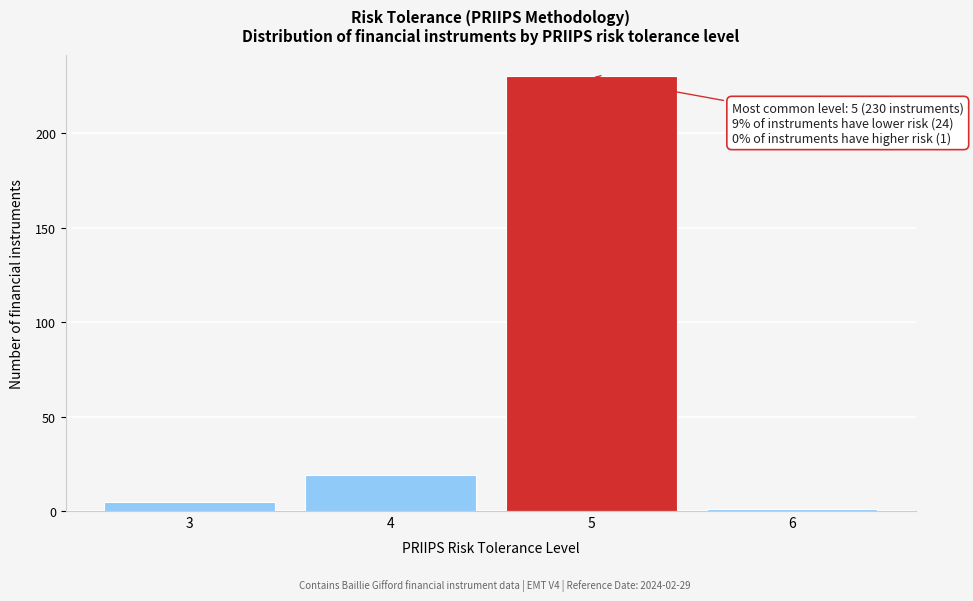

Reading right to left, what are all the values shown in this chart?

1	230	19	5